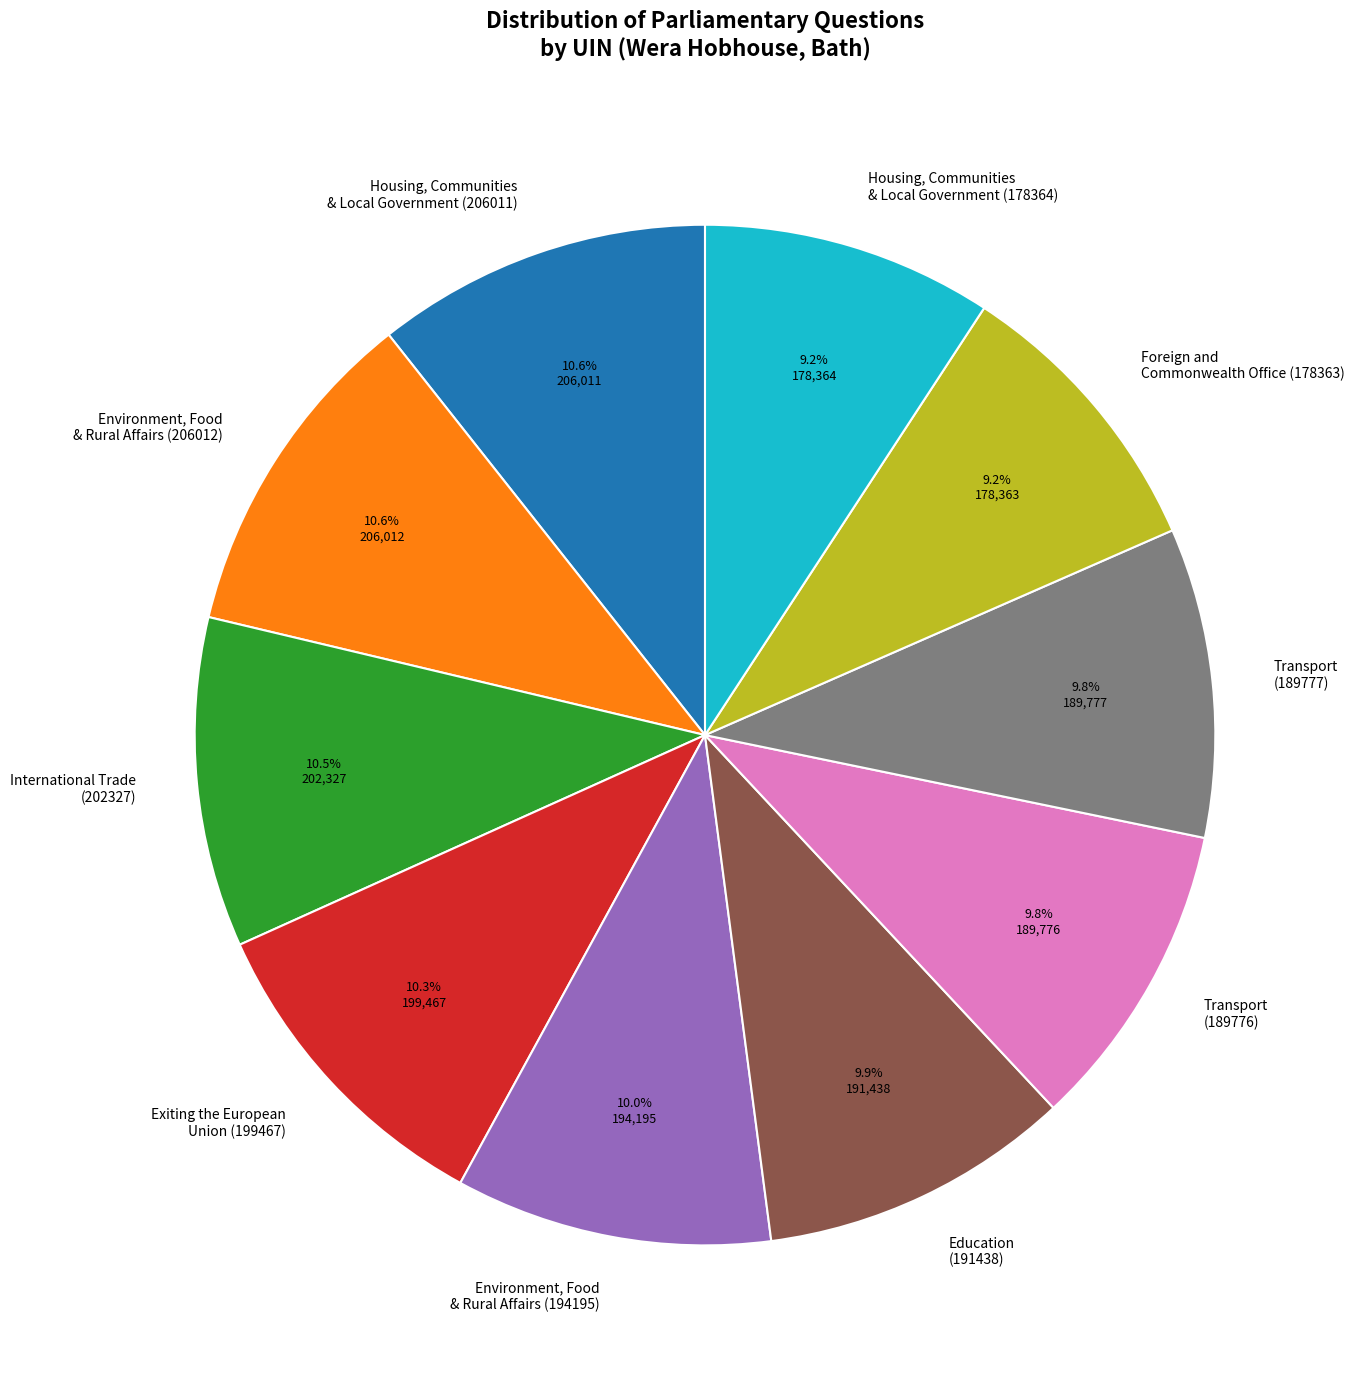

Count the number of slices in the pie.

10